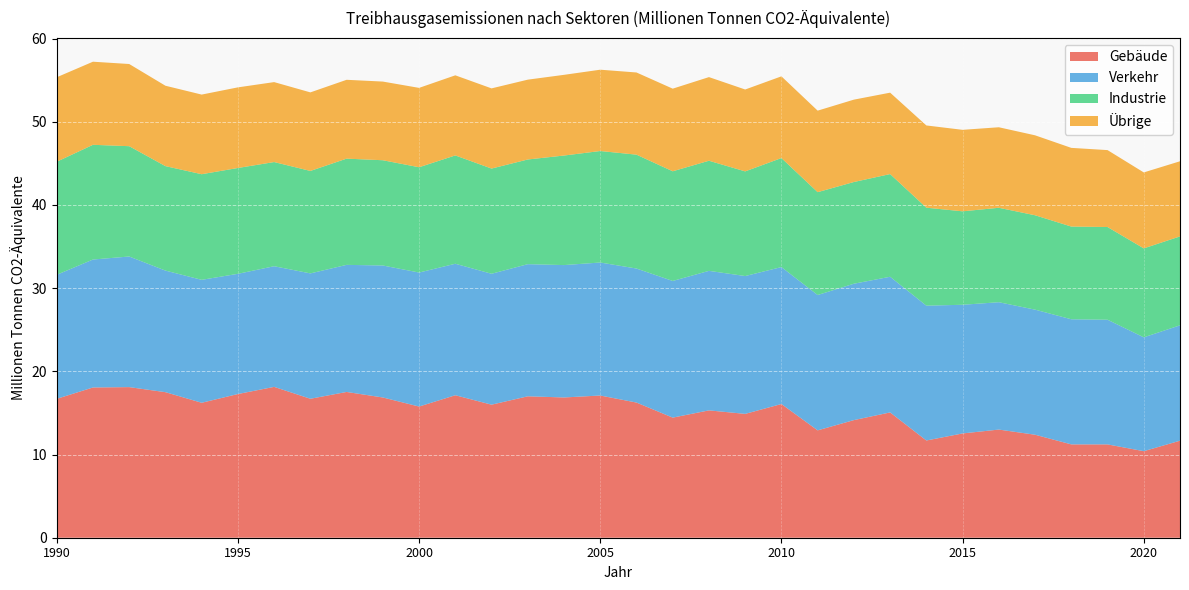

Reading left to right, transcribe all the data shown in this chart.

Gebäude: 16.7	18.1	18.1	17.5	16.2	17.3	18.1	16.7	17.5	16.9	15.8	17.1	16.0	17.0	16.9	17.1	16.2	14.4	15.3	14.9	16.1	12.9	14.1	15.1	11.7	12.5	13.0	12.4	11.2	11.2	10.4	11.7
Verkehr: 14.9	15.4	15.7	14.6	14.8	14.5	14.5	15.1	15.3	15.9	16.1	15.8	15.7	15.9	15.9	16.0	16.1	16.4	16.8	16.6	16.5	16.3	16.4	16.3	16.2	15.5	15.3	15.0	15.0	15.0	13.7	13.9
Industrie: 13.6	13.8	13.3	12.6	12.7	12.7	12.5	12.3	12.8	12.6	12.7	13.0	12.6	12.6	13.2	13.4	13.7	13.2	13.2	12.6	13.1	12.4	12.2	12.3	11.8	11.2	11.4	11.3	11.1	11.1	10.7	10.7
Übrige: 10.2	10.0	9.9	9.7	9.6	9.7	9.6	9.4	9.5	9.5	9.5	9.6	9.6	9.6	9.7	9.8	9.9	9.9	10.1	9.8	9.8	9.8	9.9	9.8	9.9	9.8	9.7	9.6	9.5	9.2	9.1	9.0